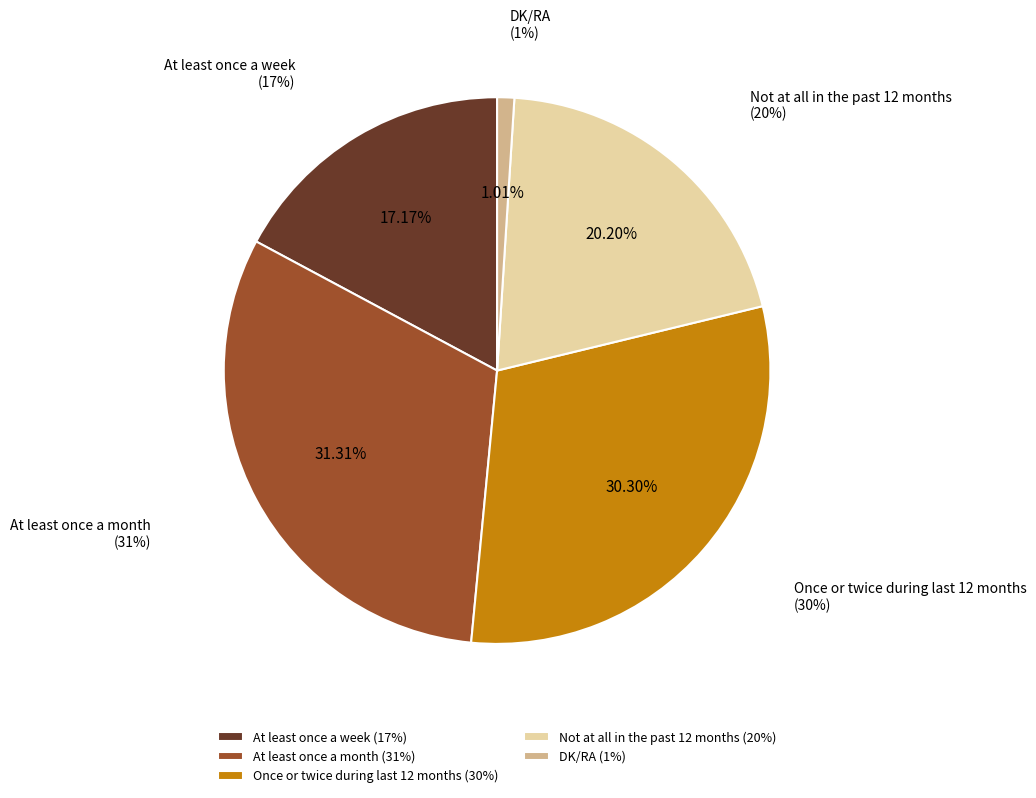

To the nearest percent, what is the combined percentage of At least once a month and Not at all in the past 12 months?

52%